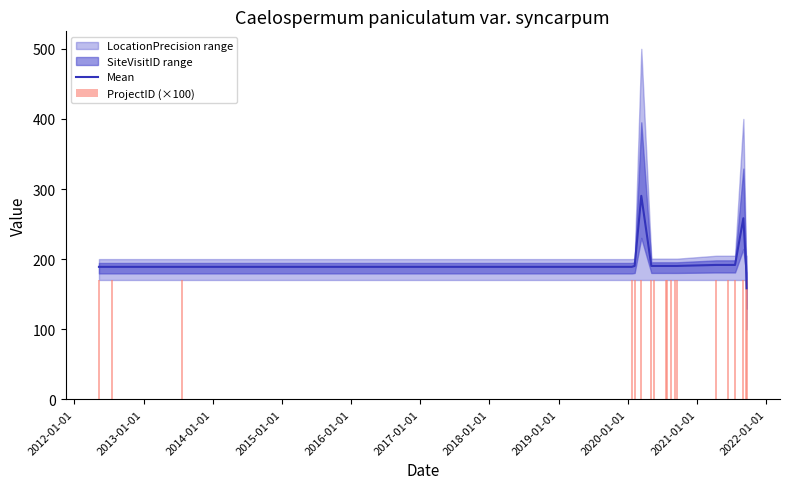

The value of ProjectID (×100) at 17 is 284.3. True or false?

False